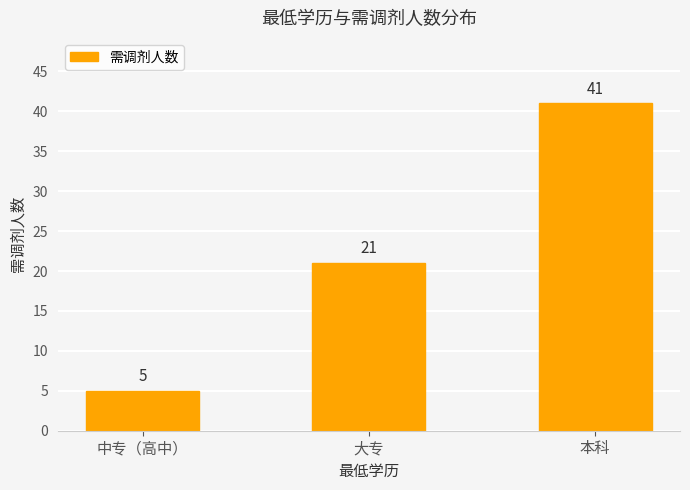

What is the minimum value shown in the chart?

5